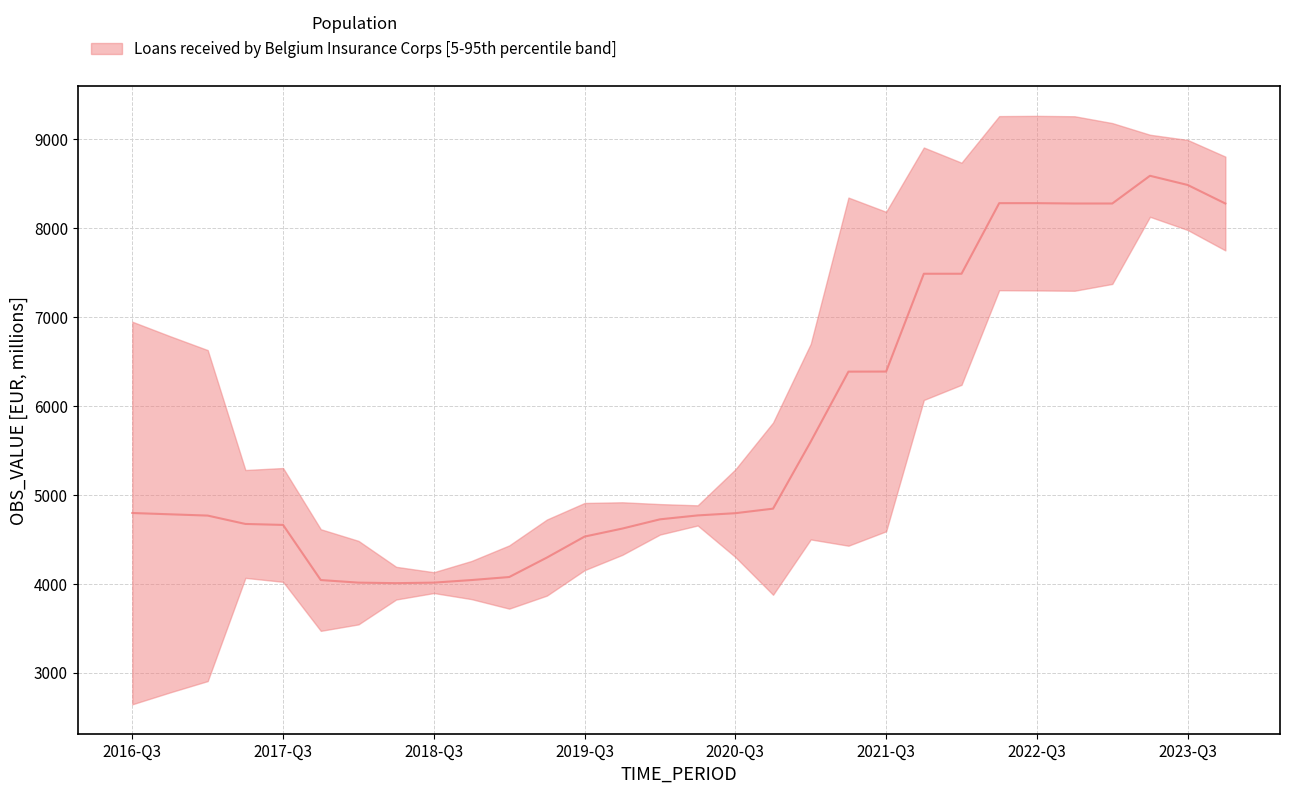

What is the change in value from 2016-Q4 to 2021-Q2?

+1620